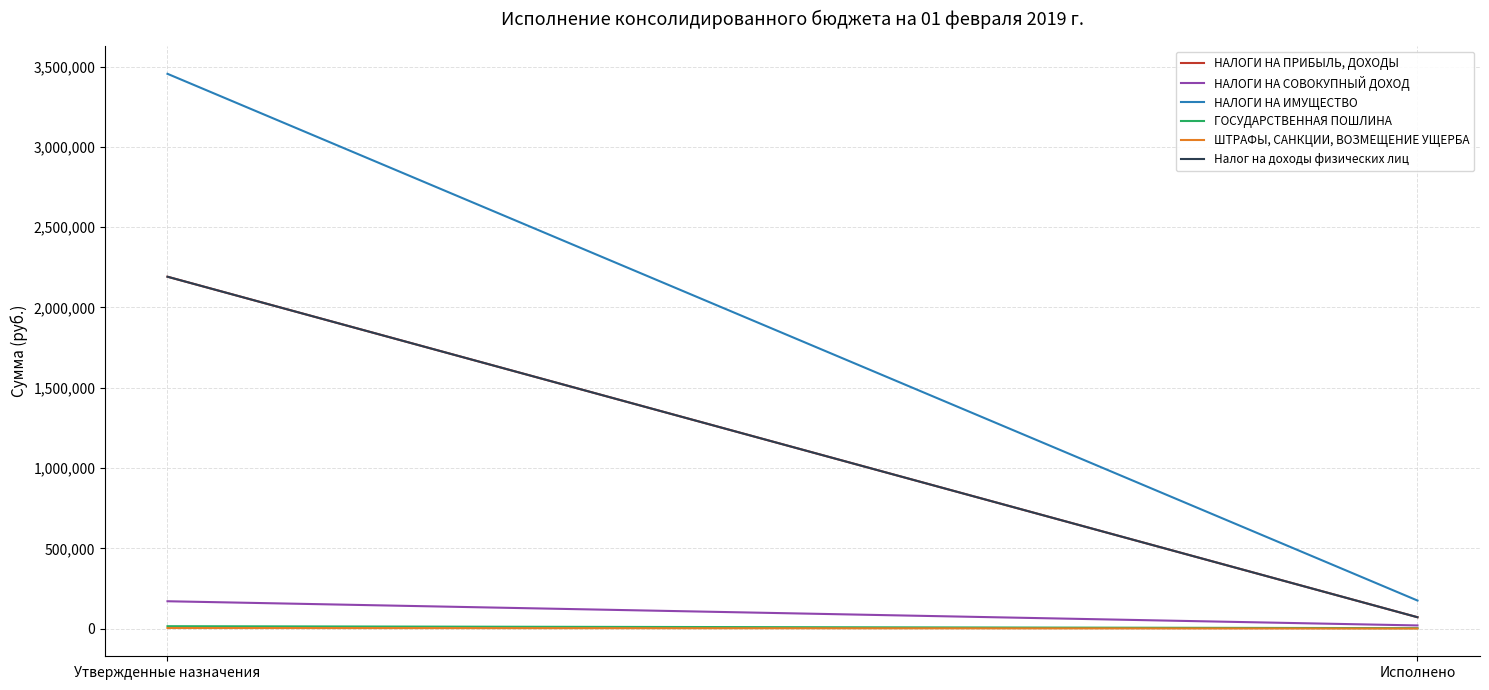

How many distinct data groups are displayed?

6